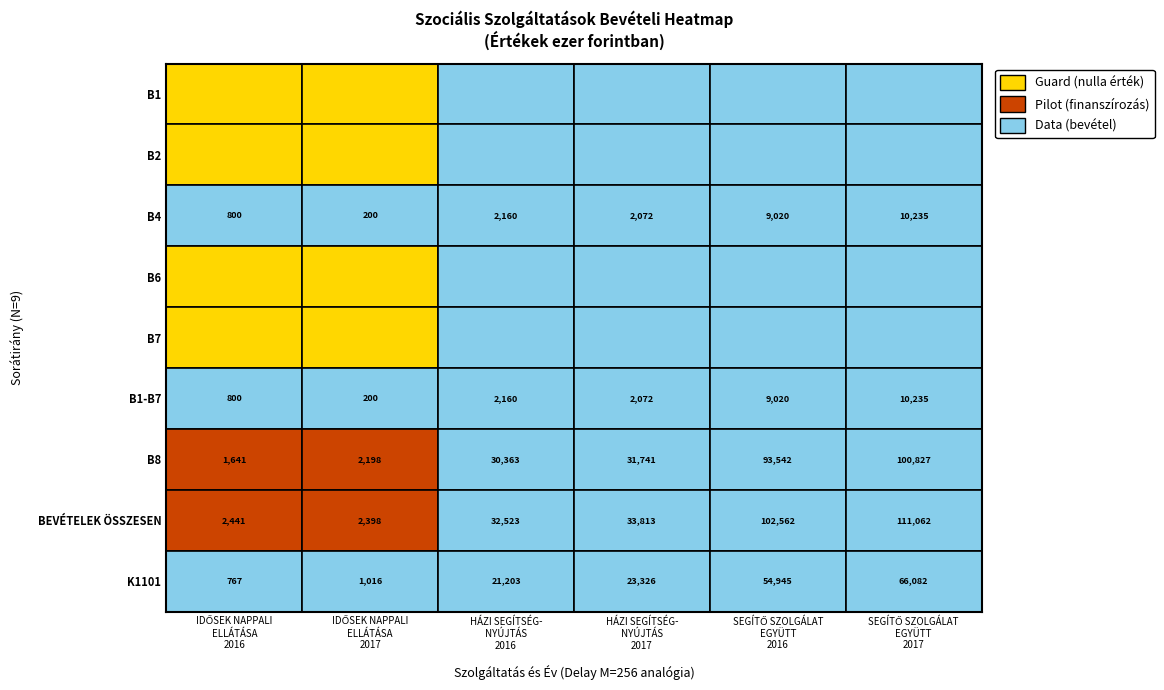

Between B1 and B1-B7, which series saw the biggest shift?

BEVÉTELEK ÖSSZESEN